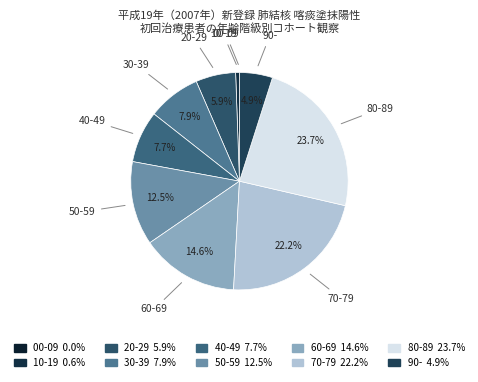

Does 90- represent more than half of the total?

No